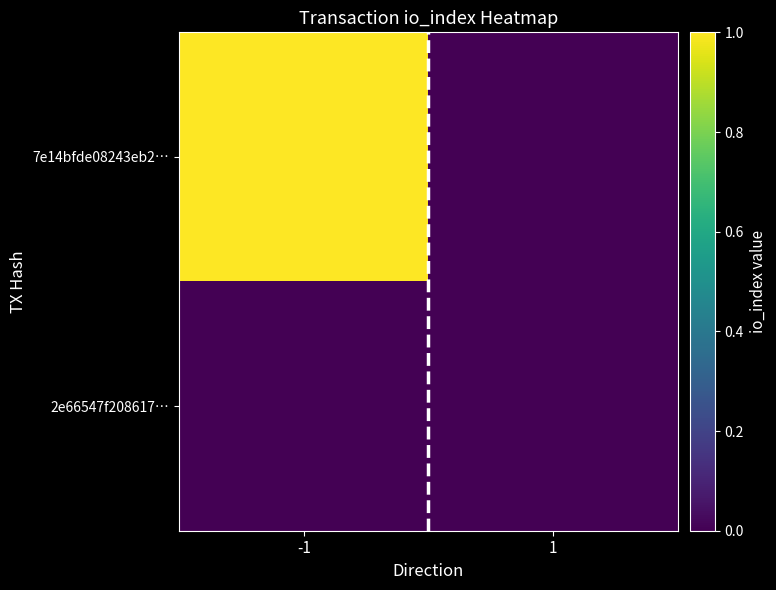

Reading left to right, transcribe all the data shown in this chart.

7e14bfde08243eb2…: -1=1	1=0
2e66547f208617…: -1=0	1=0